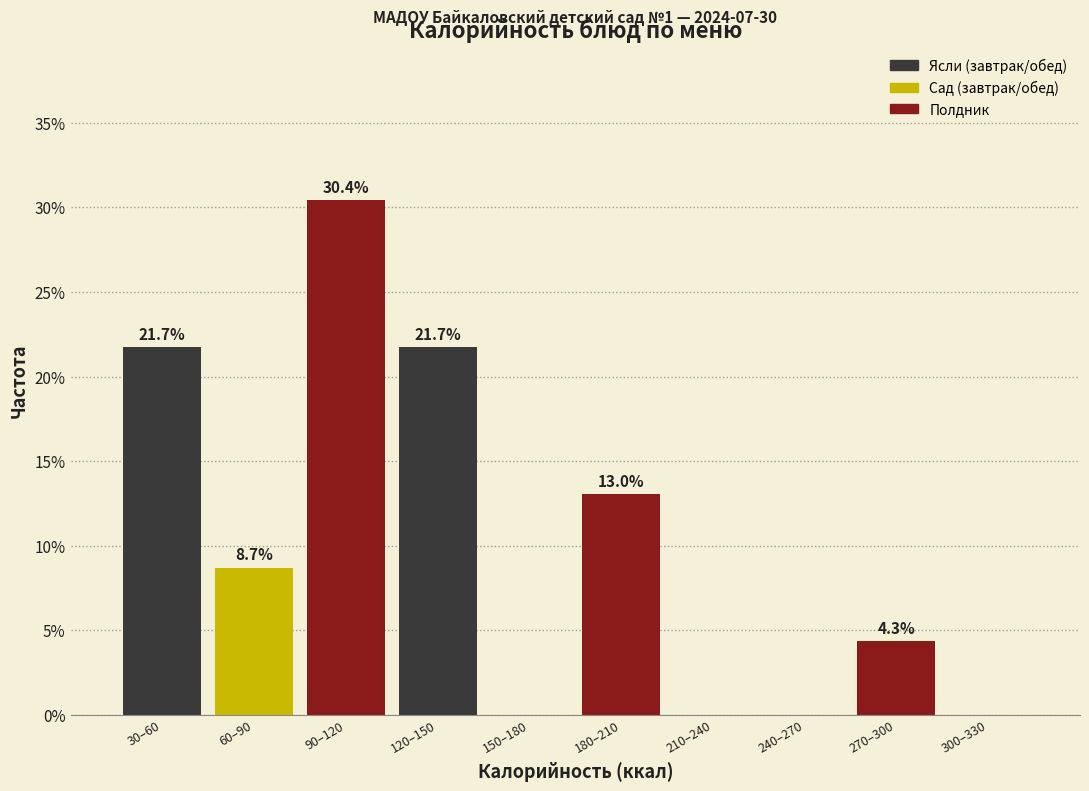

Reading right to left, extract all data points from this chart.

300–330=0.0	270–300=4.3	240–270=0.0	210–240=0.0	180–210=13.0	150–180=0.0	120–150=21.7	90–120=30.4	60–90=8.7	30–60=21.7